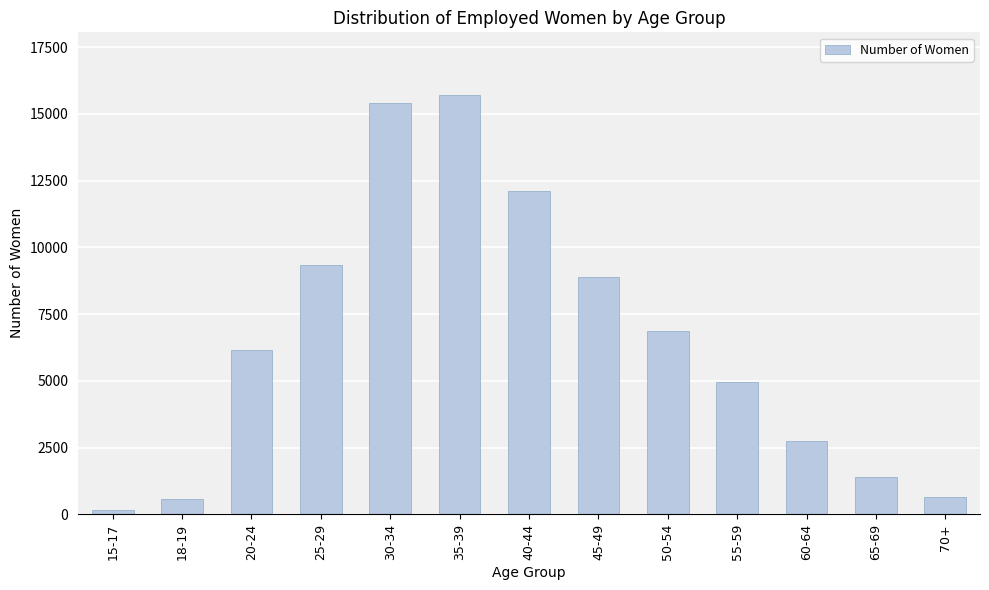

Which label corresponds to the largest value in the chart?

35-39